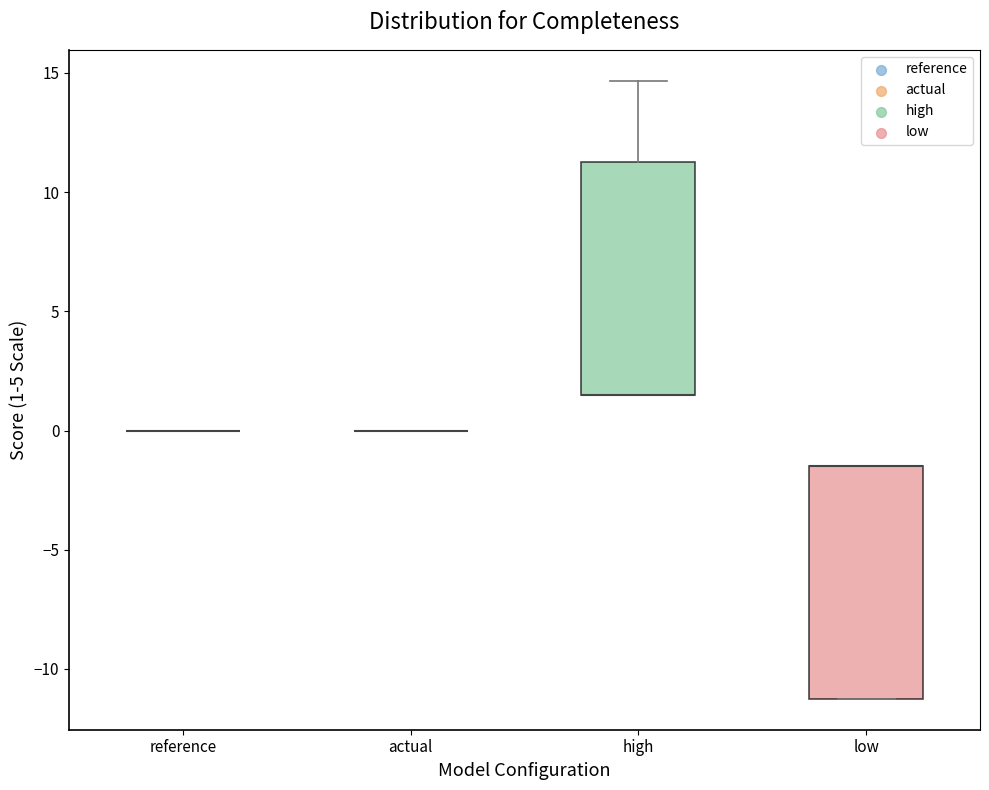

Reading left to right, read every box against the y-axis: the position of its median line, the range the box covers, and the ends of its whiskers. The values are not printed on the chart, so give them approximately, as read against the axis.

reference: box collapsed to a line at 0.0, whiskers 0.0 to 0.0
actual: box collapsed to a line at 0.0, whiskers 0.0 to 0.0
high: median 1.5 (drawn on the box's lower edge), box 1.5 to 11.5, whiskers 1.5 to 14.5
low: median -1.5 (drawn on the box's upper edge), box -11.5 to -1.5, whiskers -11.5 to -1.5